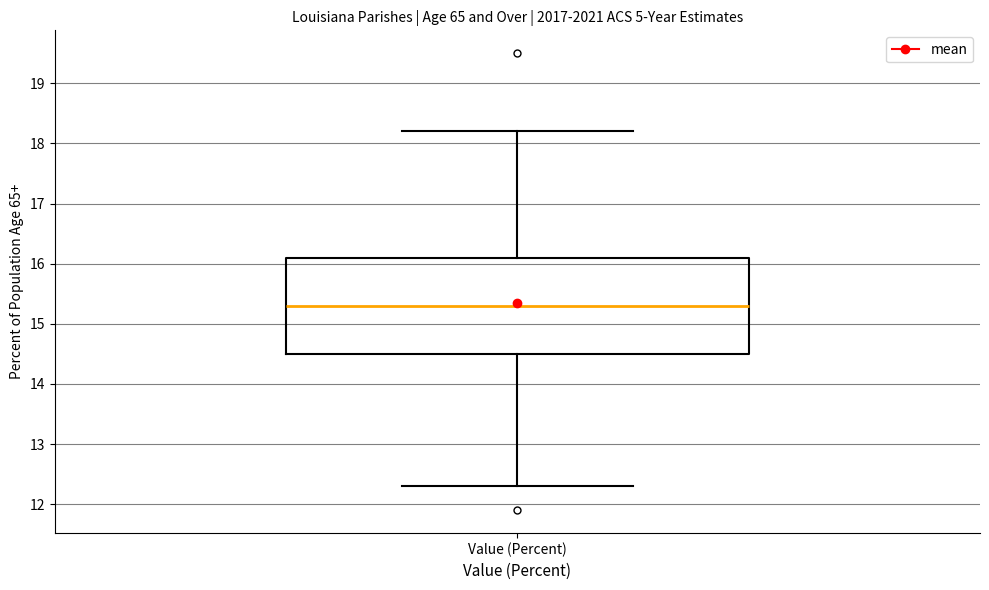

Read this box plot against the y-axis: the position of the median line, the range covered by the box, and the ends of both whiskers. The values are not printed on the chart, so give them approximately, as read against the axis.

median 15.3, box 14.5 to 16.1, whiskers 12.3 to 18.2